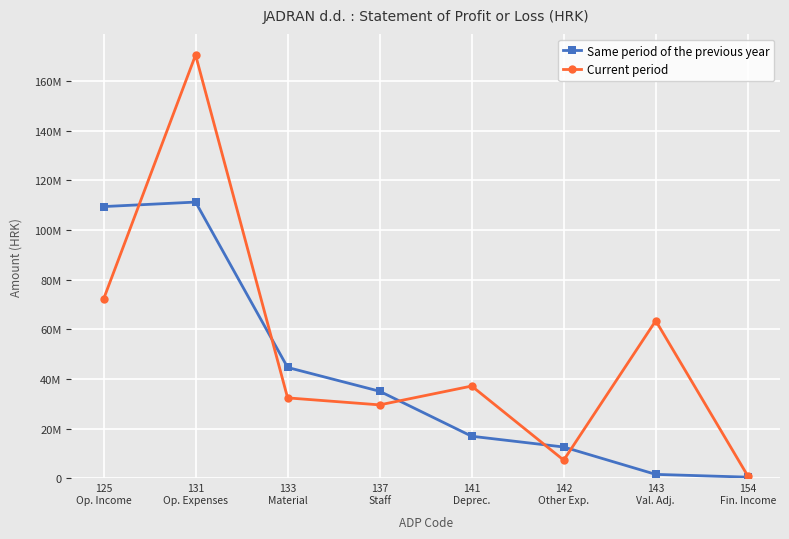

What are all the series names shown in the legend?

Same period of the previous year, Current period